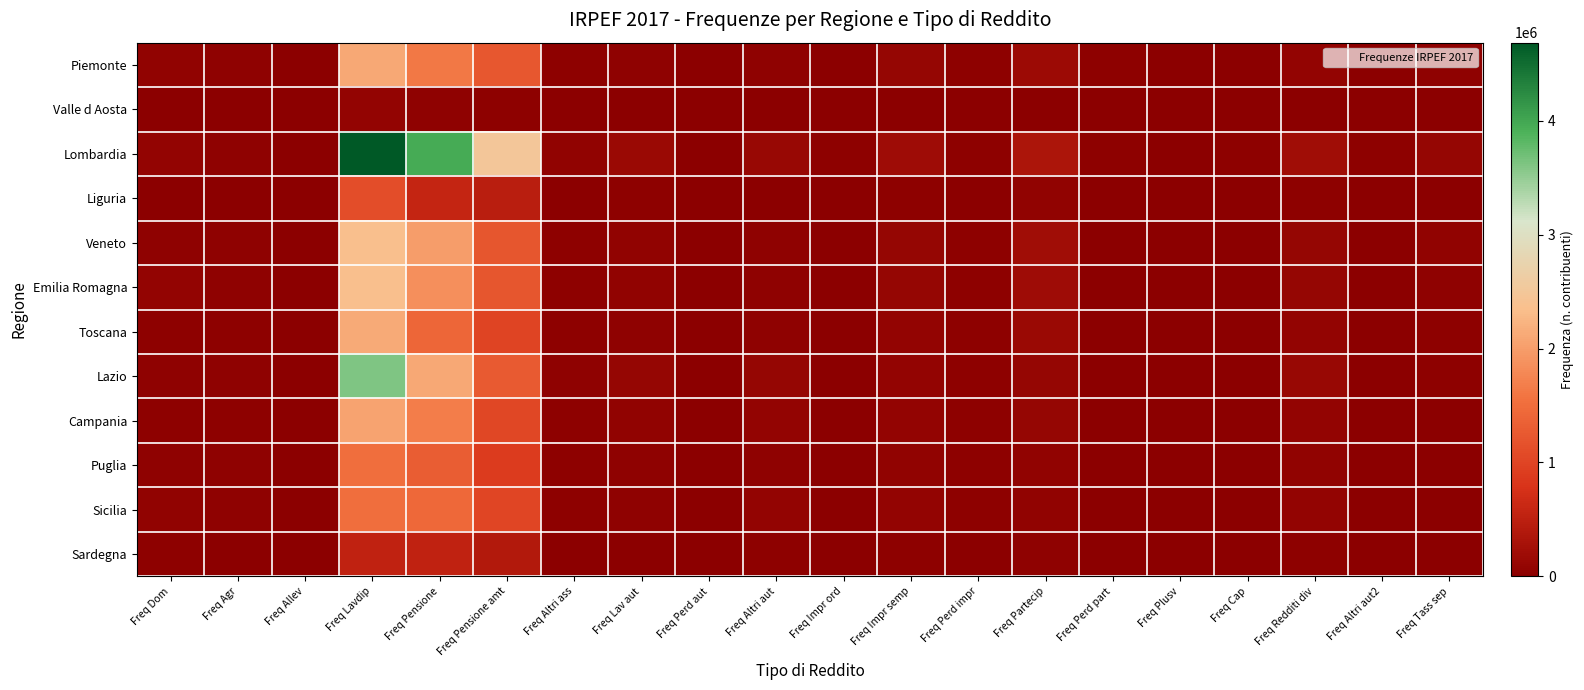

Which series has the largest range (max minus min)?

Lombardia